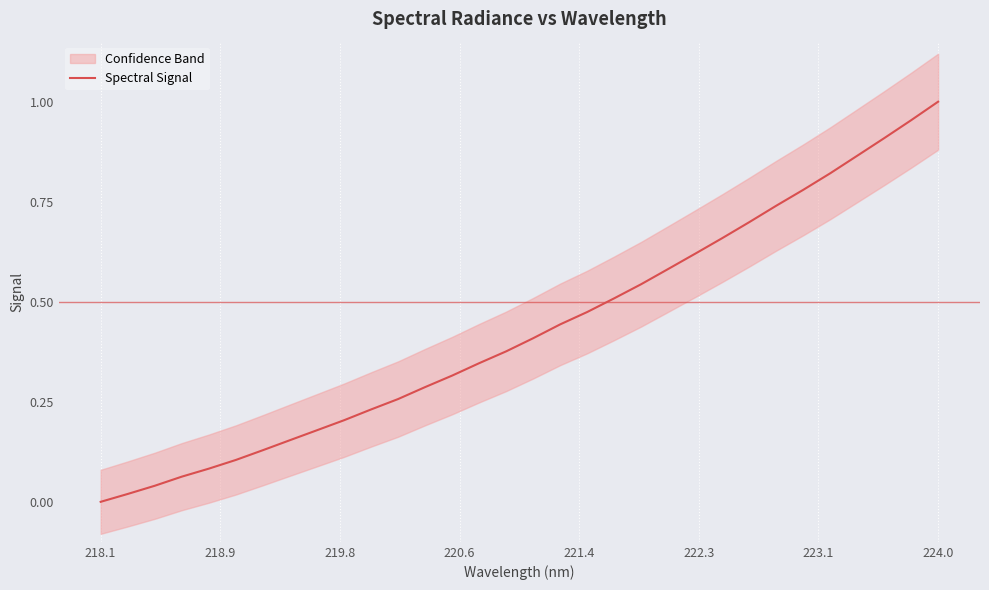

Reading right to left, transcribe all the data shown in this chart.

1.0	1.0	0.9	0.9	0.8	0.8	0.7	0.7	0.7	0.6	0.6	0.5	0.5	0.5	0.4	0.4	0.4	0.3	0.3	0.3	0.3	0.2	0.2	0.2	0.2	0.1	0.1	0.1	0.1	0.0	0.0	0.0